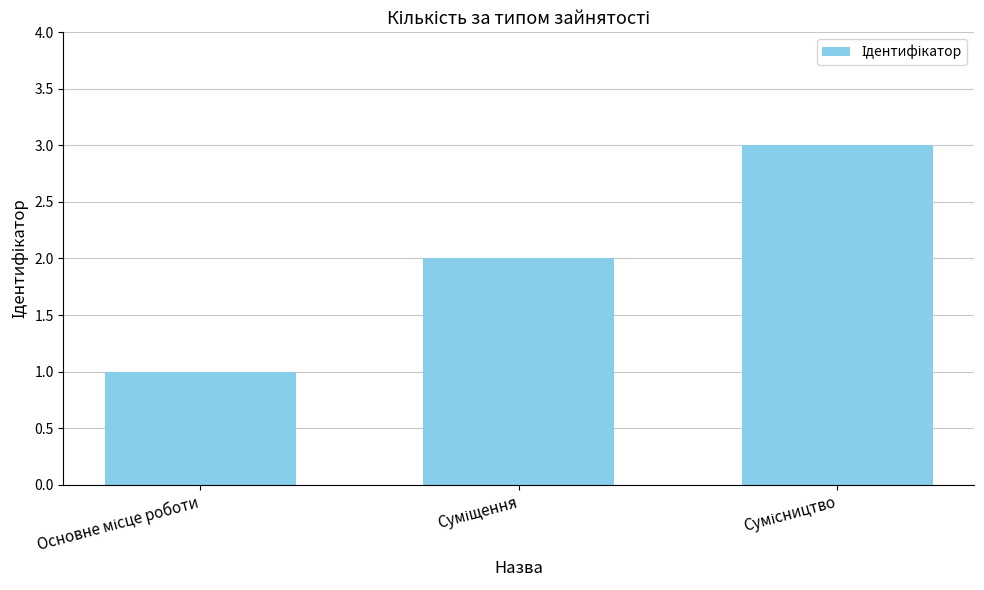

What is the sum of all values?

6